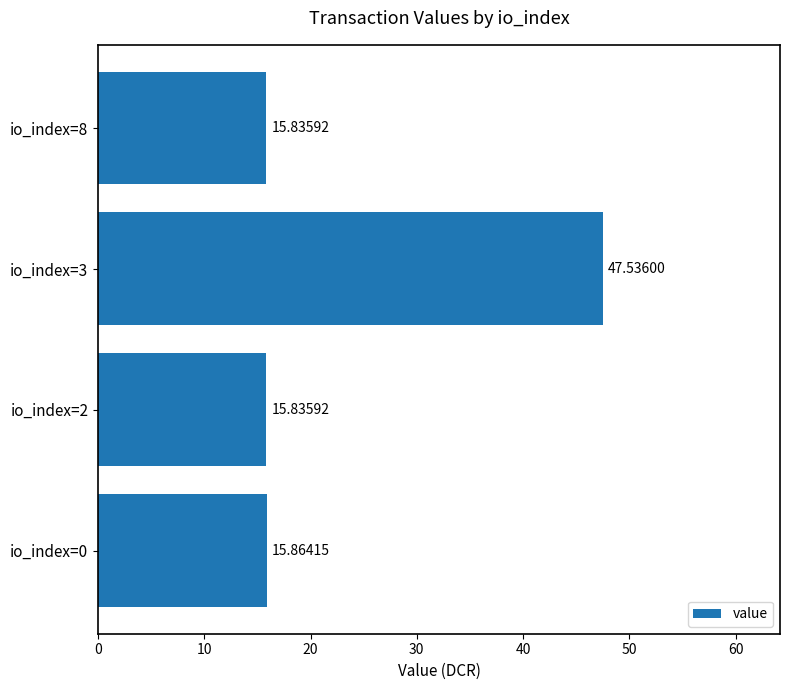

What is the ratio of the value at io_index=3 to the value at io_index=0?

3.0